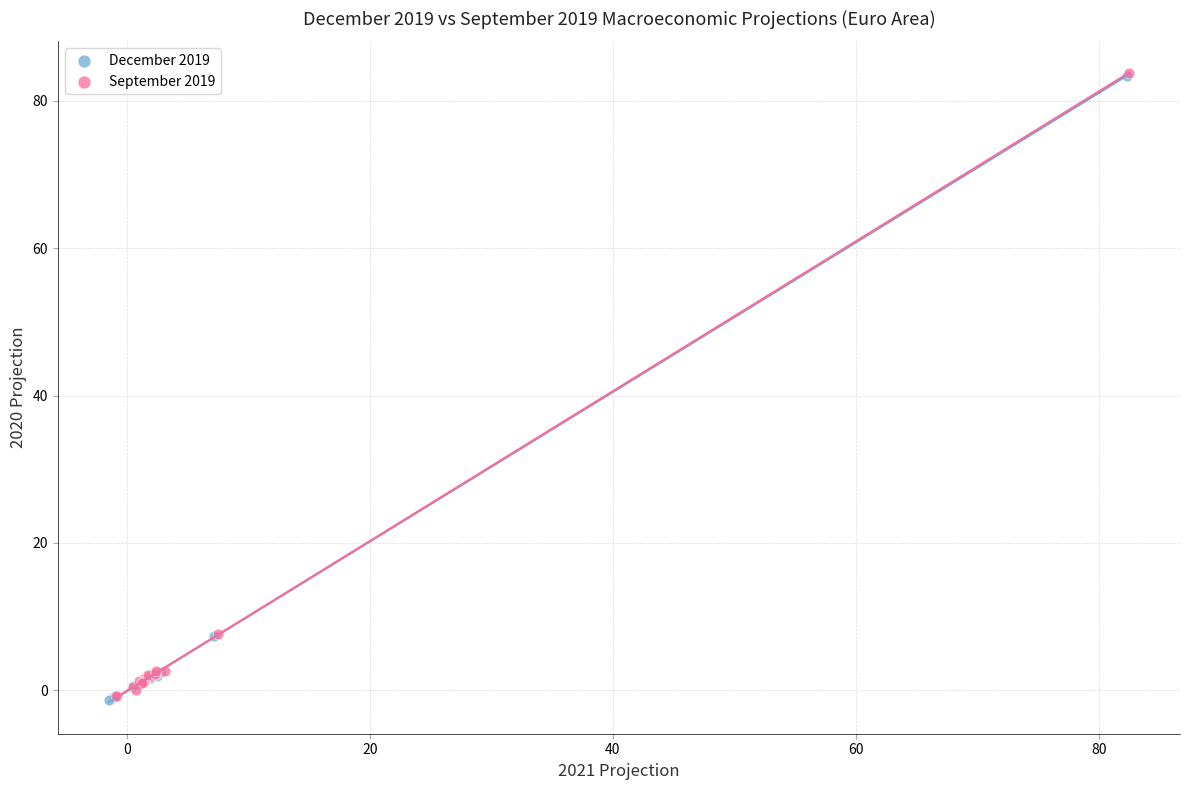

What are all the series names shown in the legend?

December 2019, September 2019